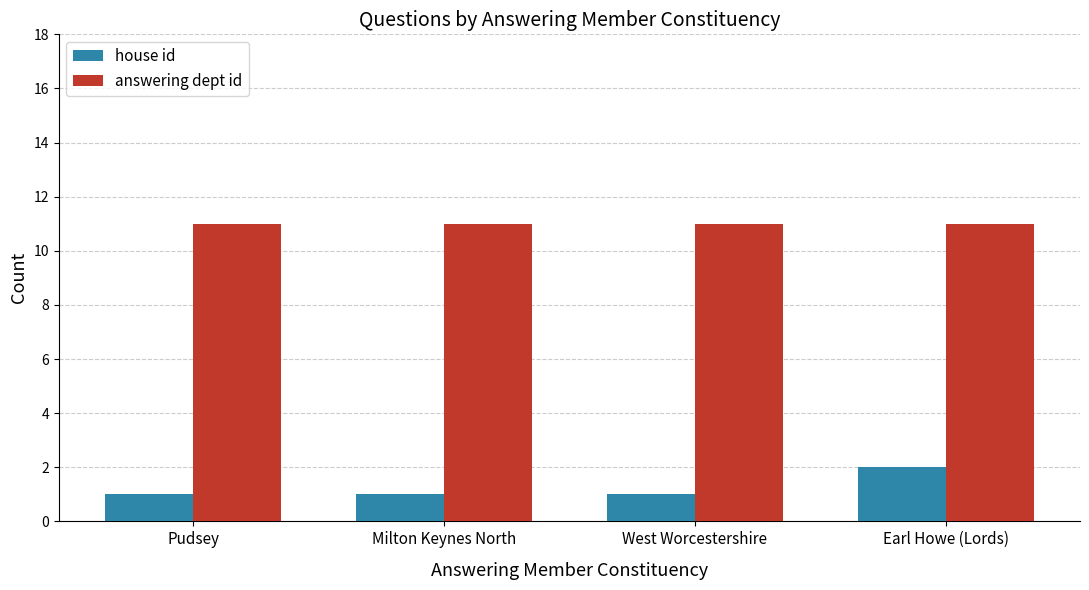

The answering dept id series shows 11 at Earl Howe (Lords). True or false?

True